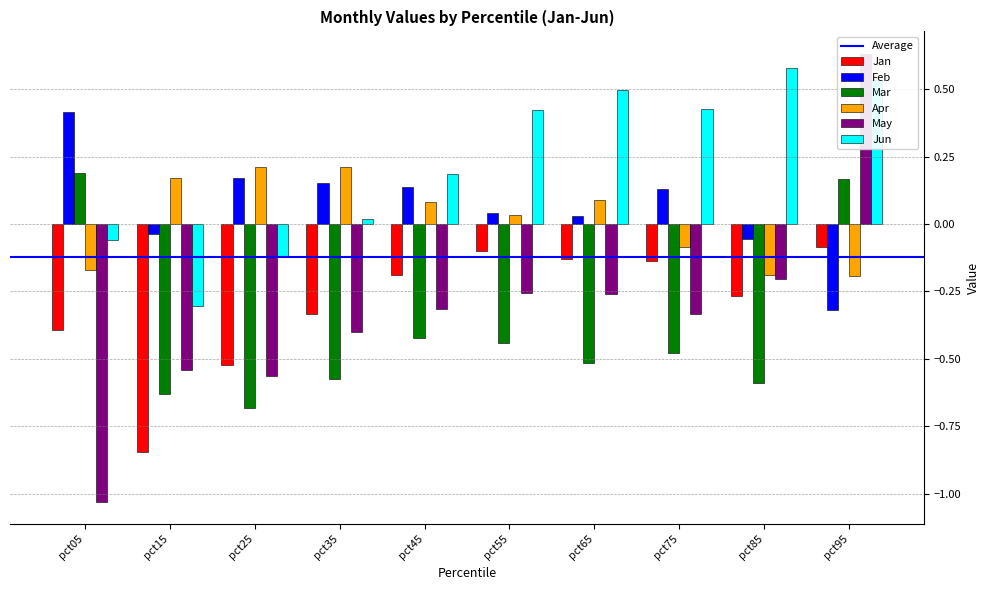

At how many categories does at least one series exceed 0?

10